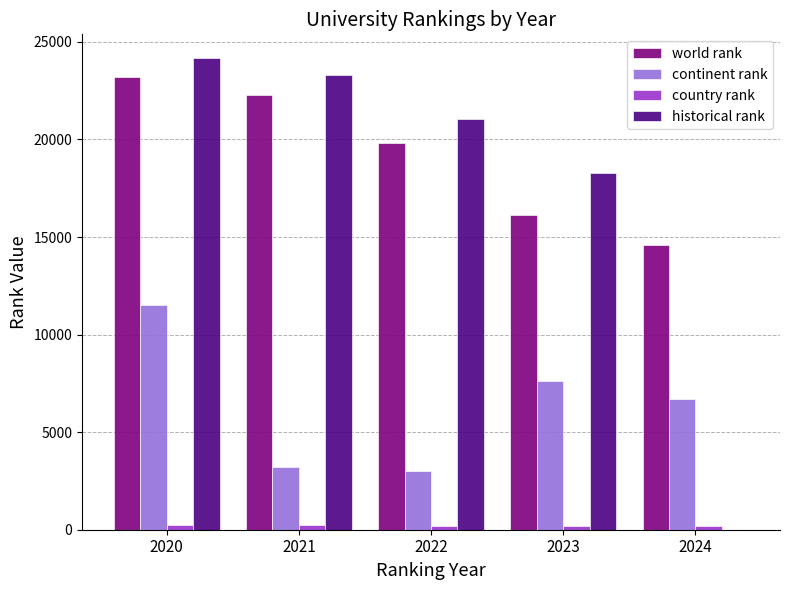

Is it true that historical rank equals 9066.8 at 2023?

False